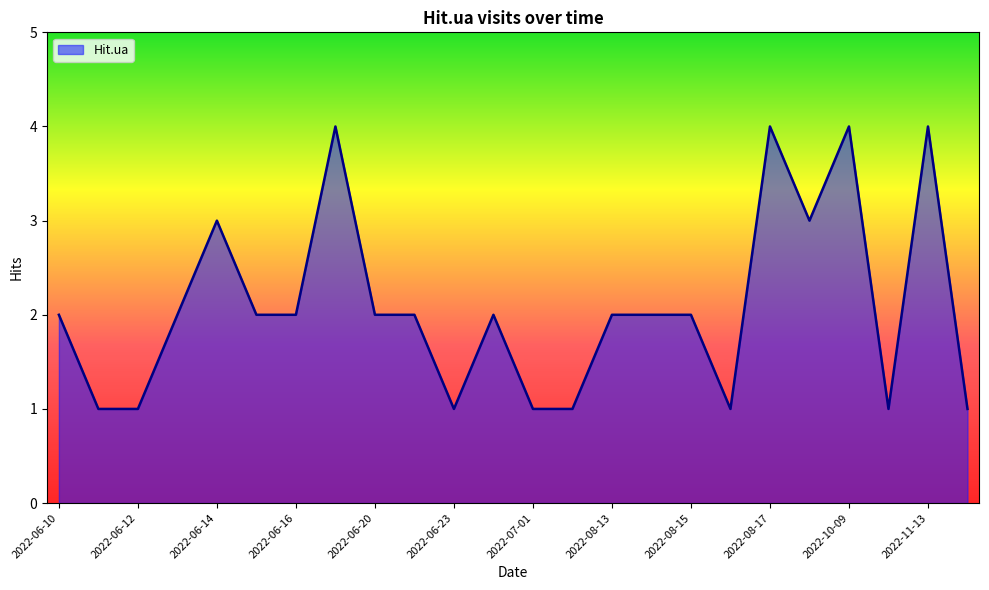

How many categories are shown in the chart?

24